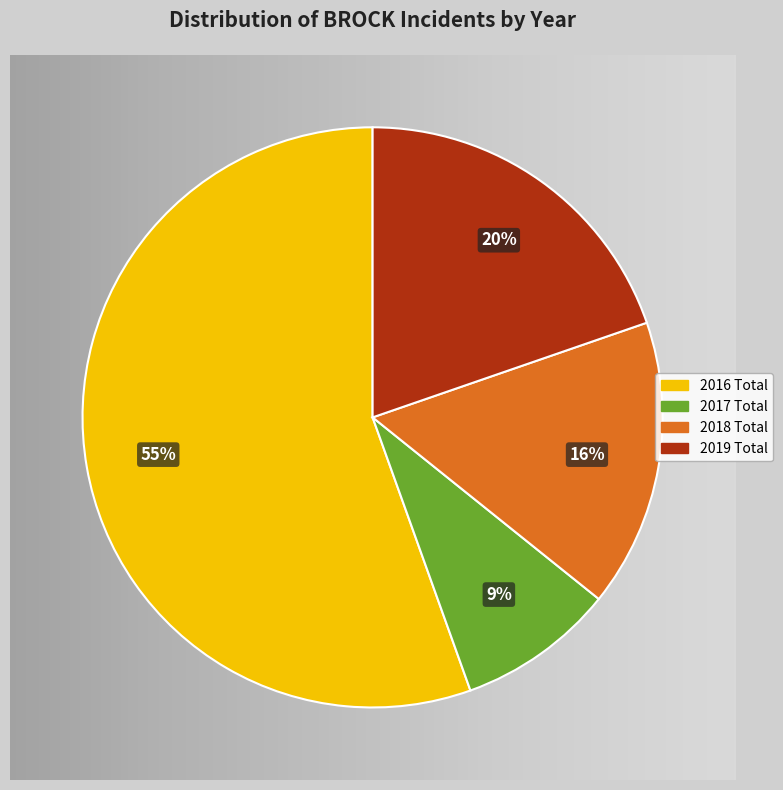

Is there any slice that represents more than half of the pie?

Yes